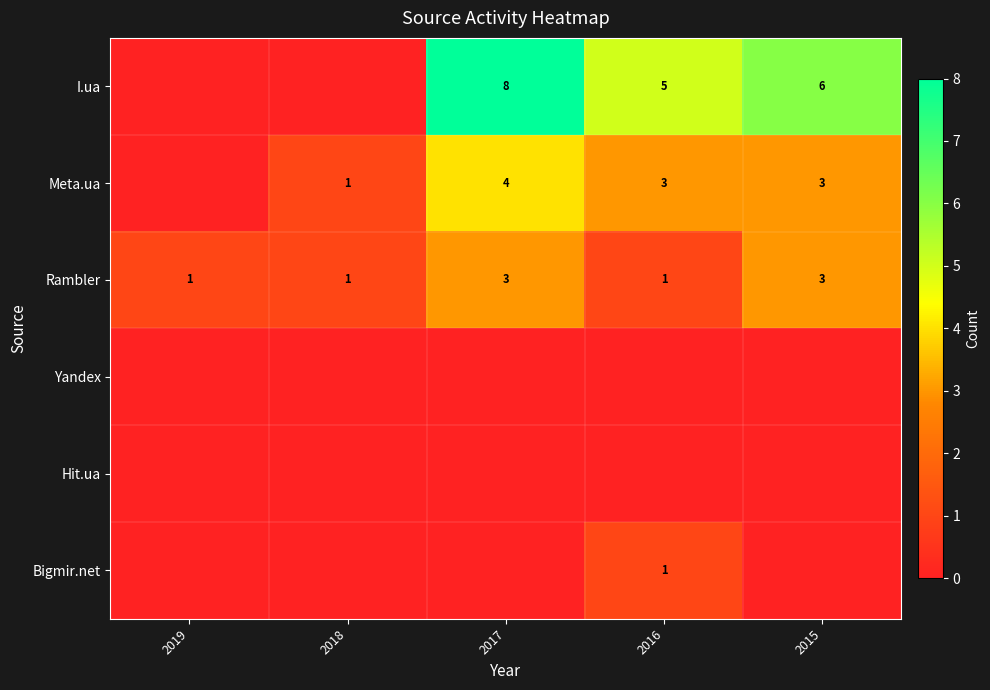

How many data points in row_0 are above 5?

2